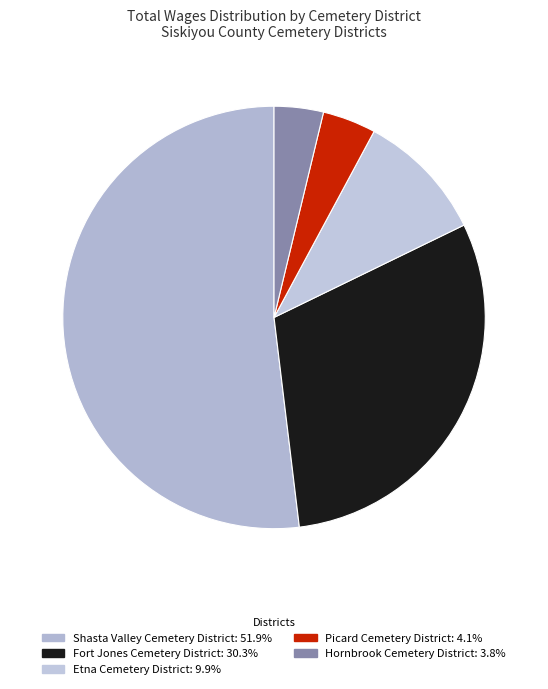

How many slices are in this pie chart?

5